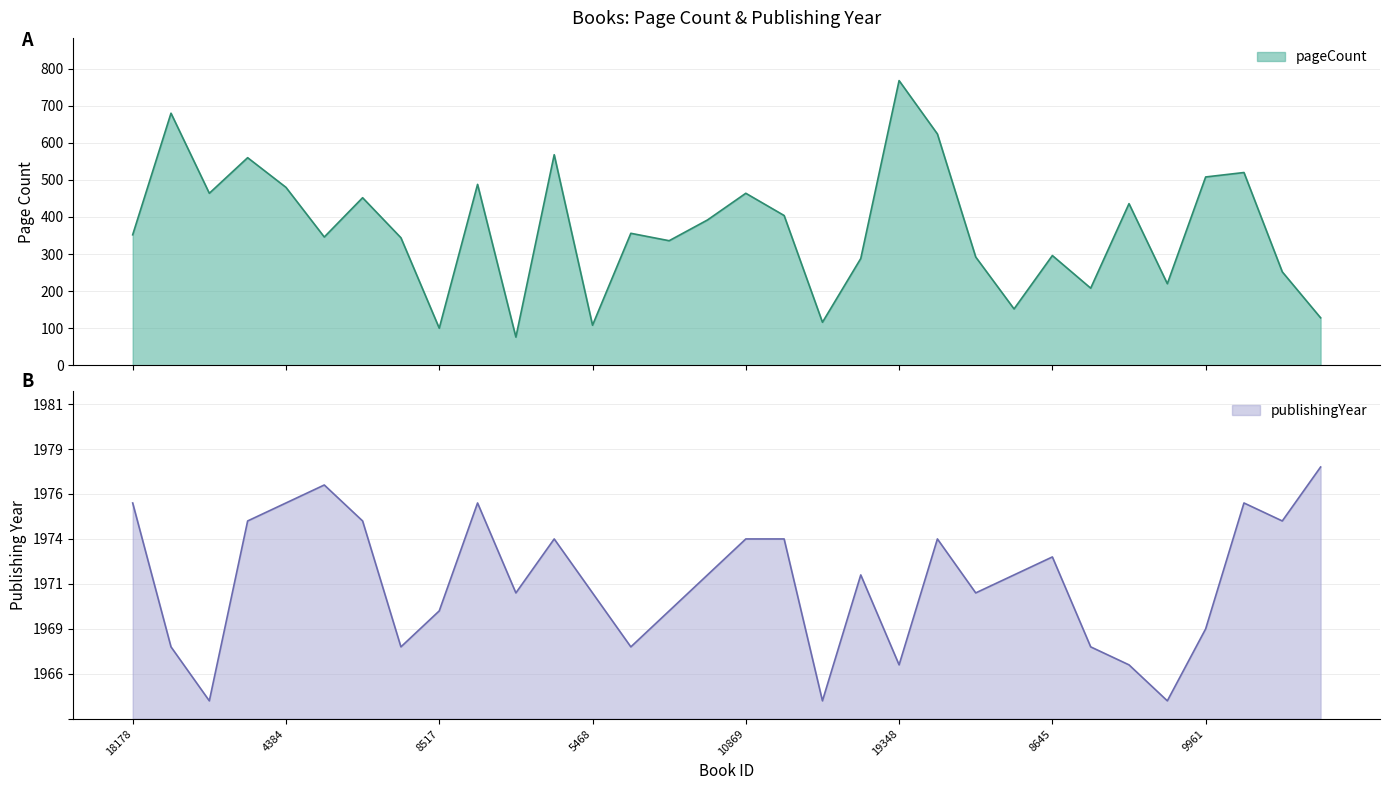

True or false: publishingYear and pageCount cross at least once.

False